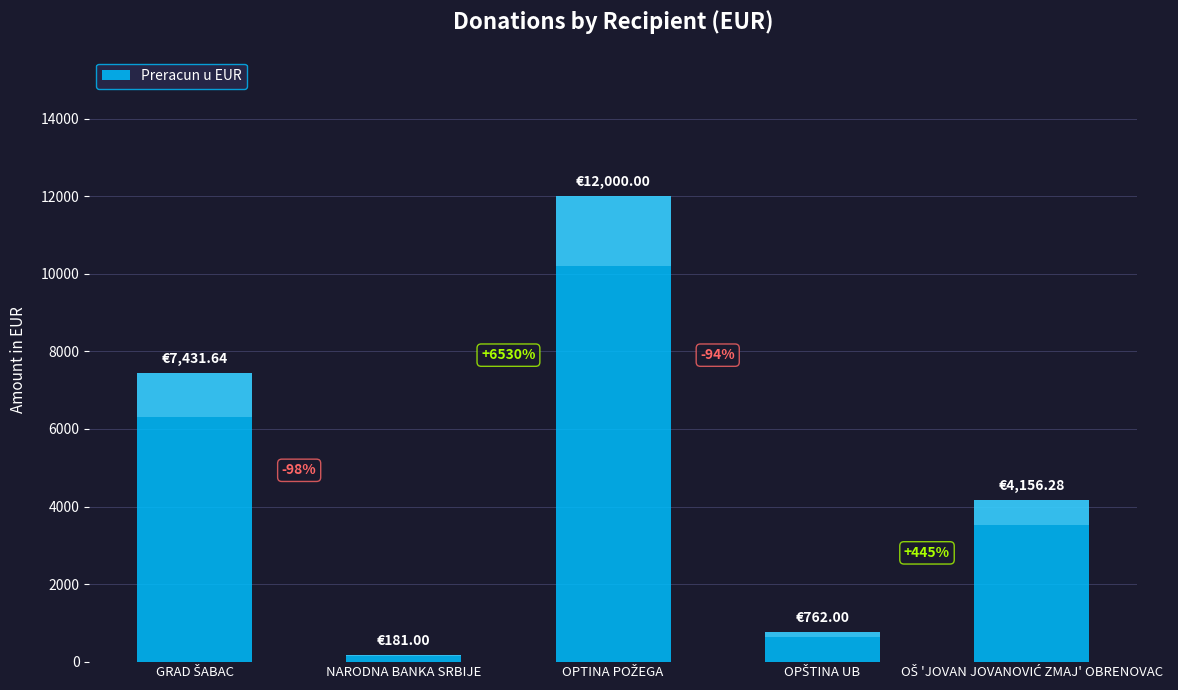

List the labels in order of value, largest first.

OPTINA POŽEGA, GRAD ŠABAC, OŠ 'JOVAN JOVANOVIĆ ZMAJ' OBRENOVAC, OPŠTINA UB, NARODNA BANKA SRBIJE